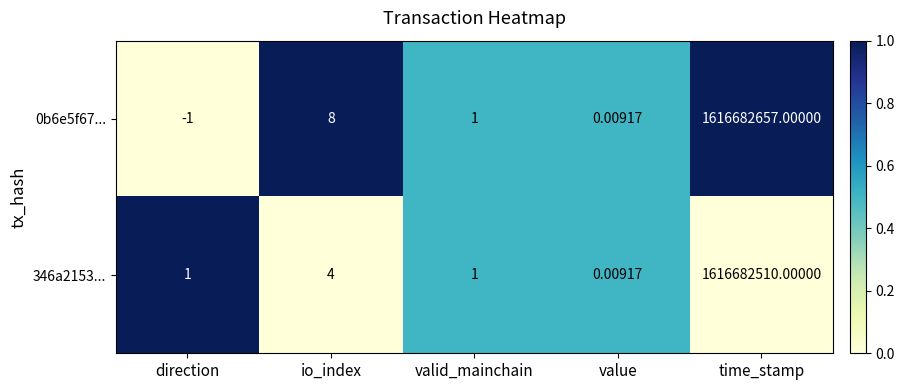

Rank the categories by 0b6e5f67... value from lowest to highest.

direction, value, valid_mainchain, io_index, time_stamp